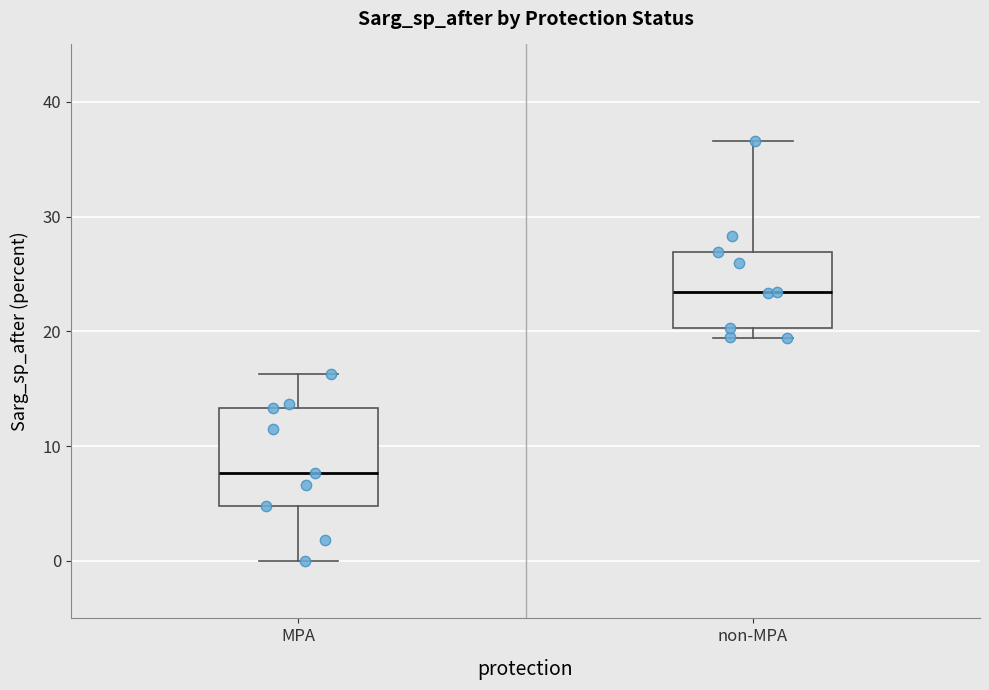

Where does the upper whisker of the box for non-MPA end on the y-axis? The values are not printed on the chart, so give them approximately, as read against the axis.

37